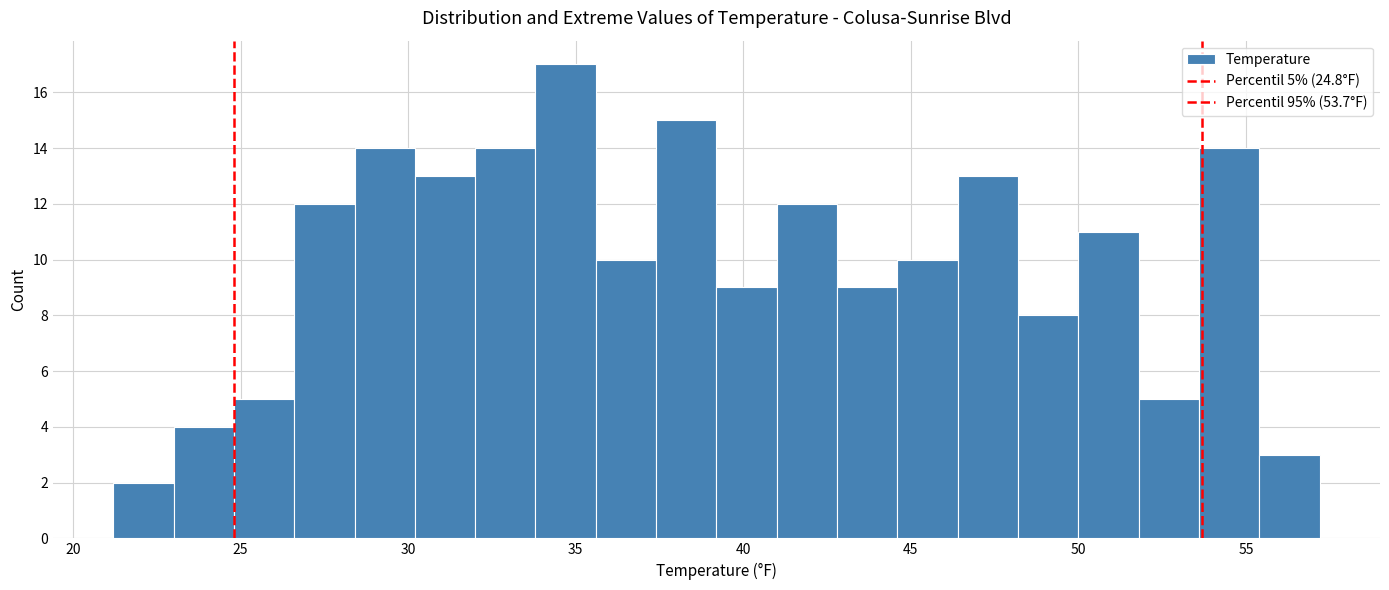

Read against the x-axis, roughly where is the centre of the tallest bar?

34.5